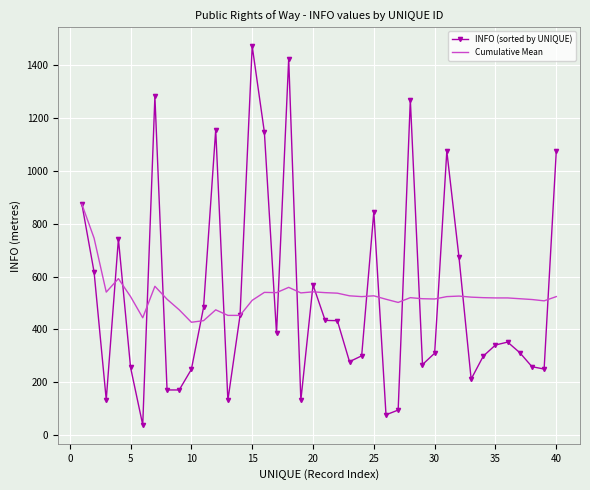

Rank the series by their maximum value, from highest to lowest.

INFO (sorted by UNIQUE), Cumulative Mean